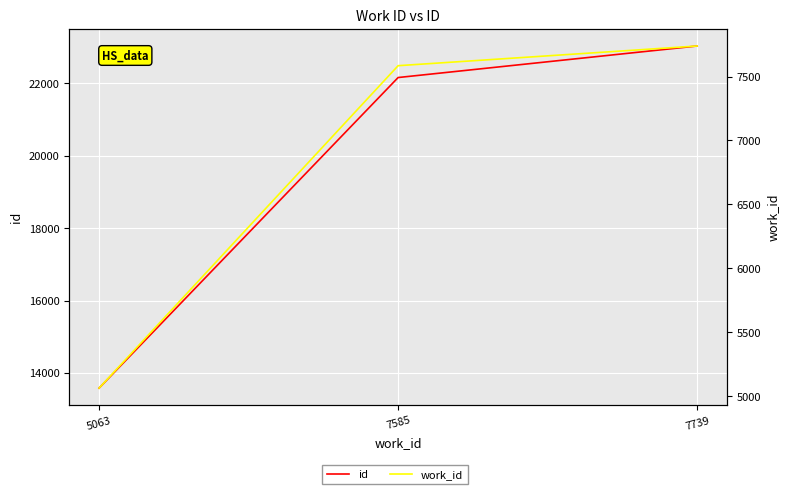

What is the difference between the maximum and minimum values in the id series?

9450